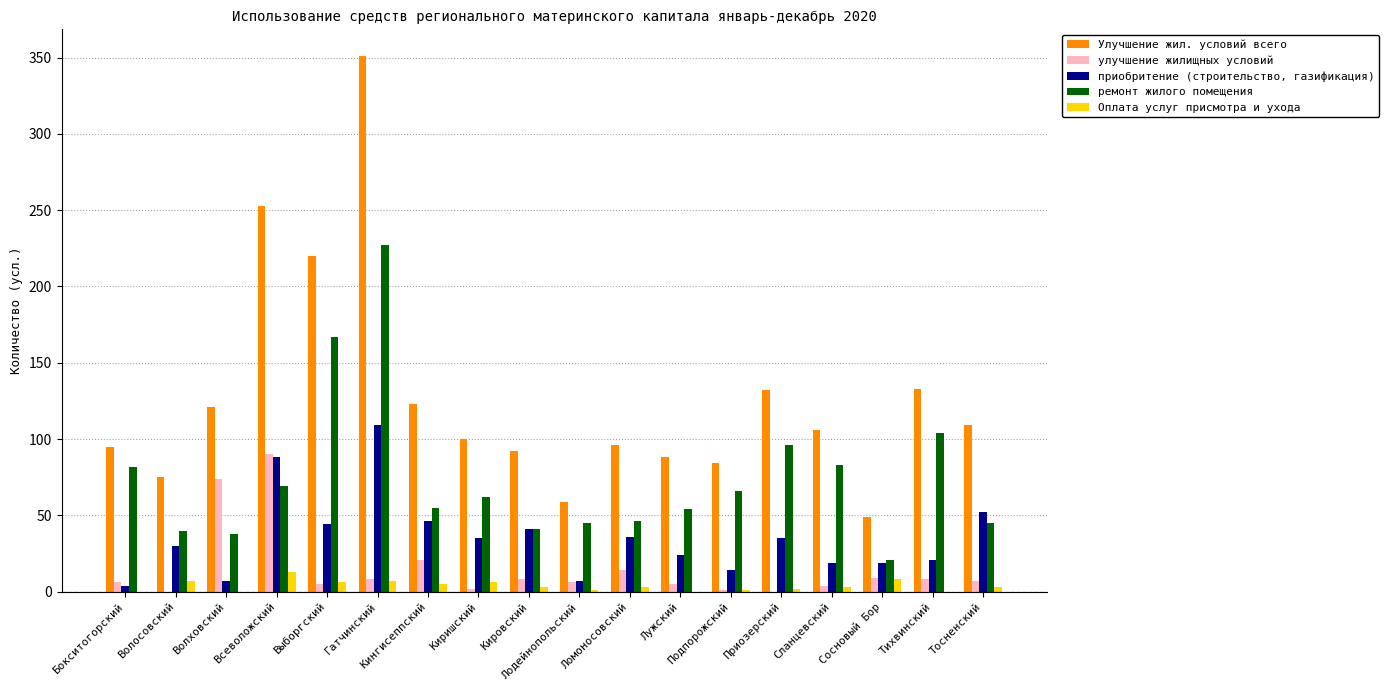

What is the maximum value shown in the chart?

351